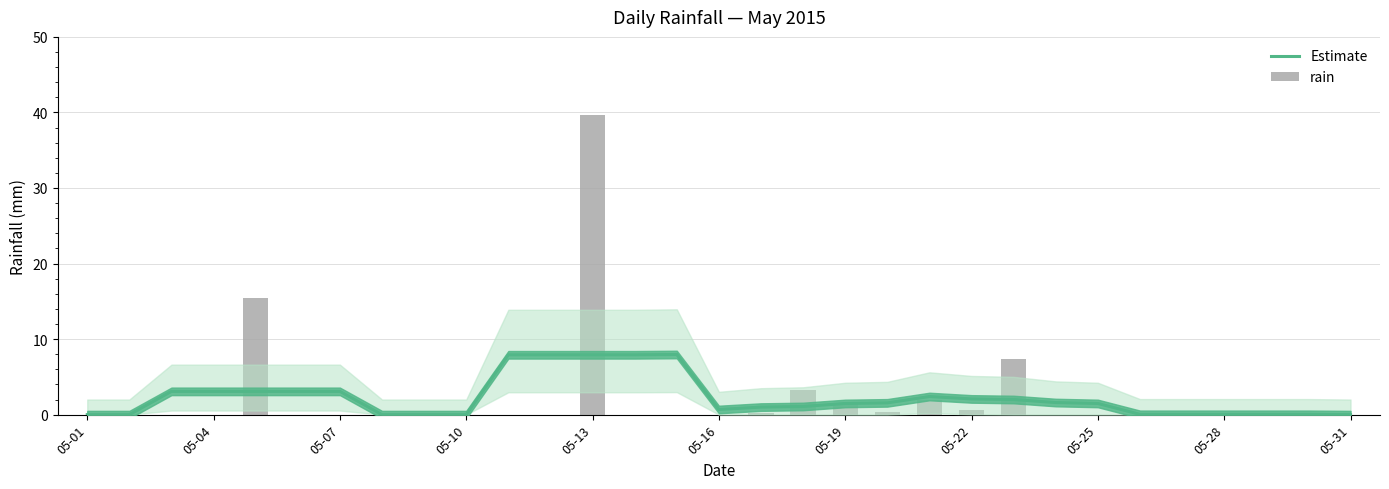

What position from the right is 11?

20